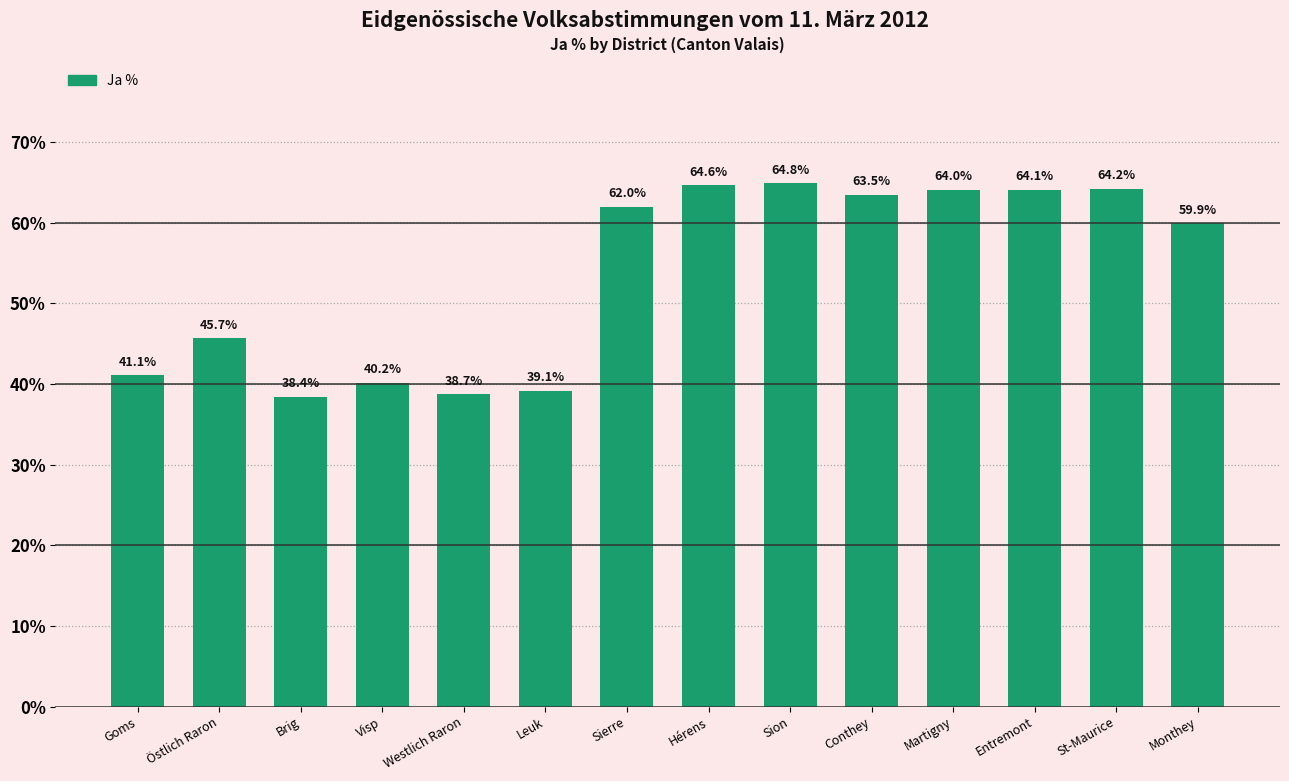

List the labels in order of value, smallest first.

Brig, Westlich Raron, Leuk, Visp, Goms, Östlich Raron, Monthey, Sierre, Conthey, Martigny, Entremont, St-Maurice, Hérens, Sion